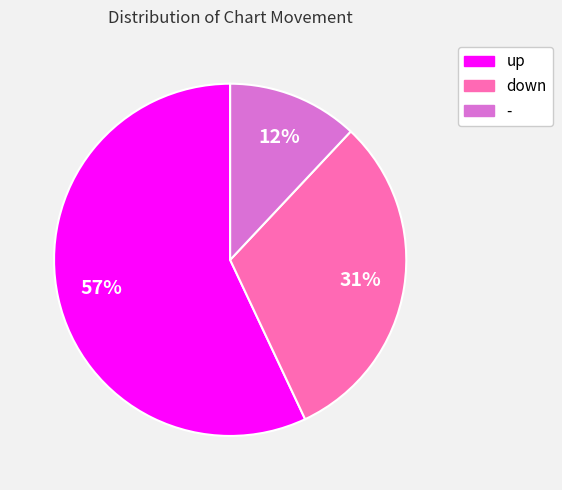

Do down and up together represent more than half of the pie?

Yes